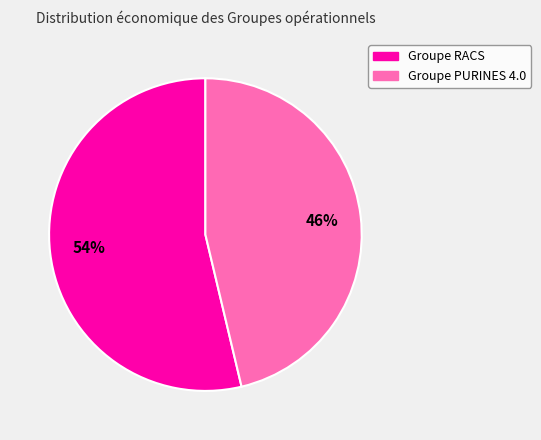

Is there any slice that represents more than half of the pie?

Yes